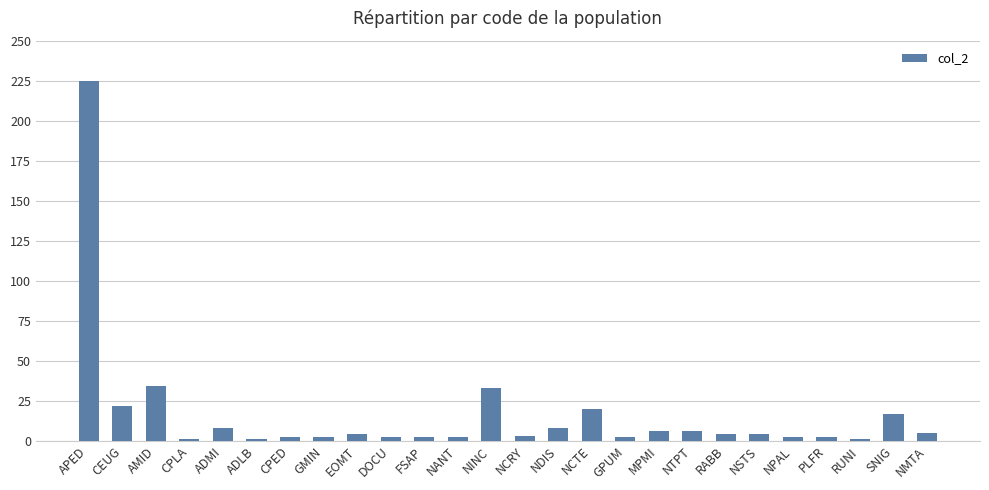

What is the value of the 19th bar from the left?

6